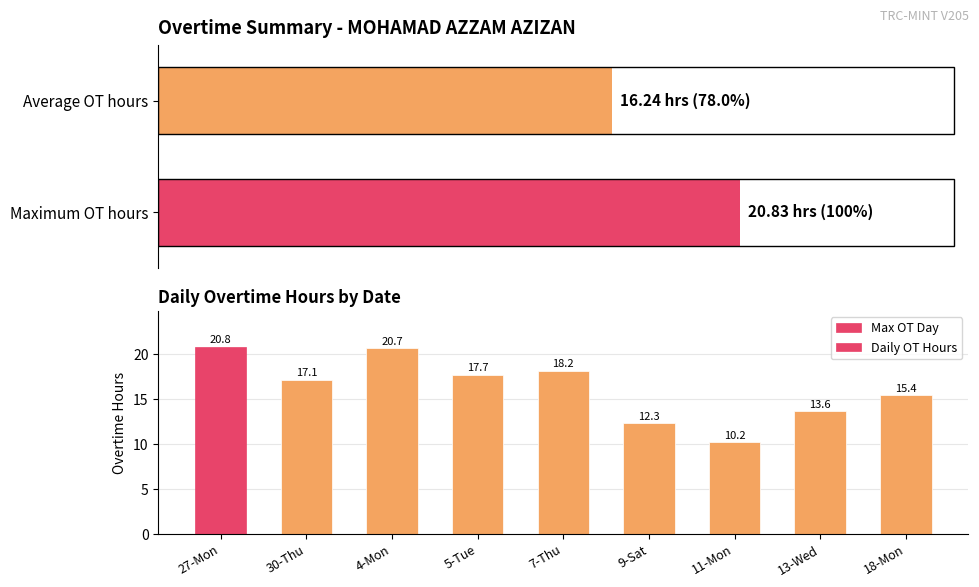

True or false: the data shows 18.2 at 7-Thu.

True